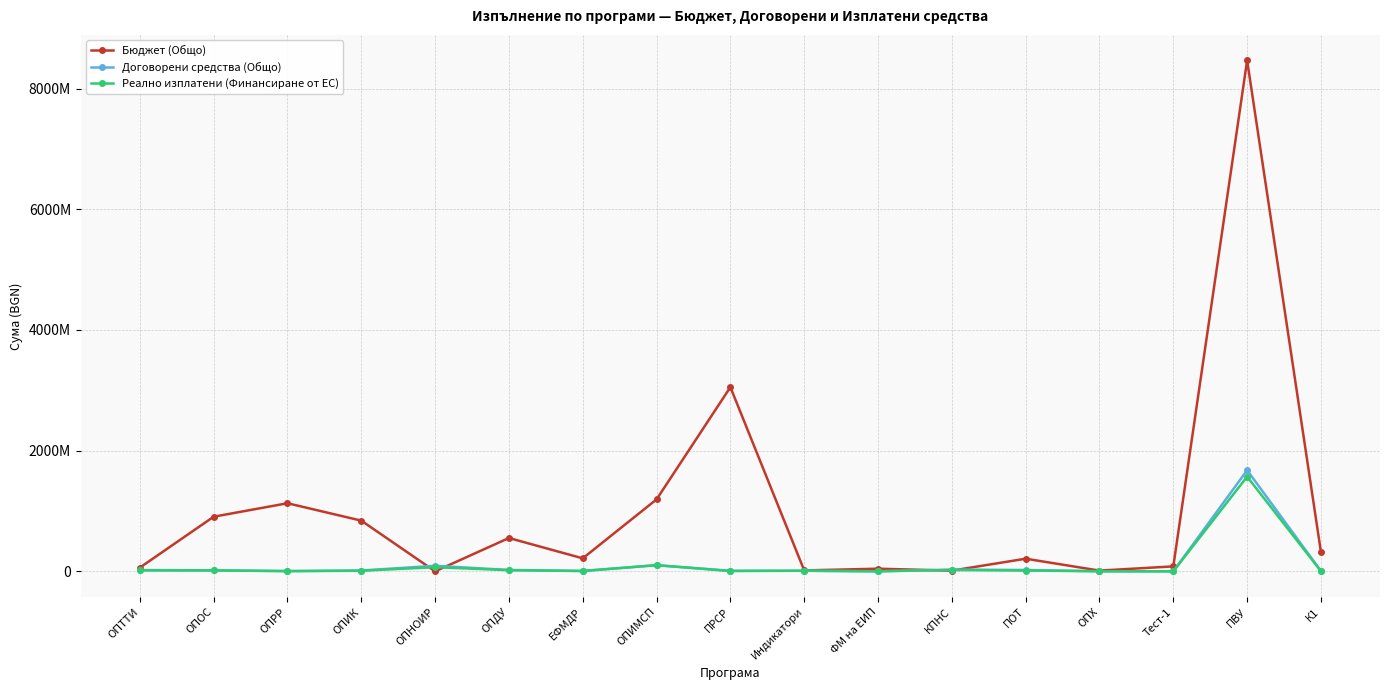

Does the chart have visible grid lines?

Yes